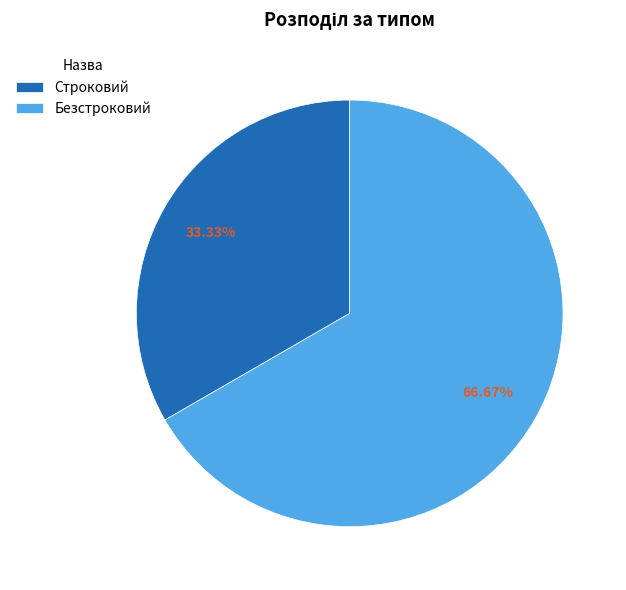

Is the sum of Строковий and Безстроковий greater than half?

Yes